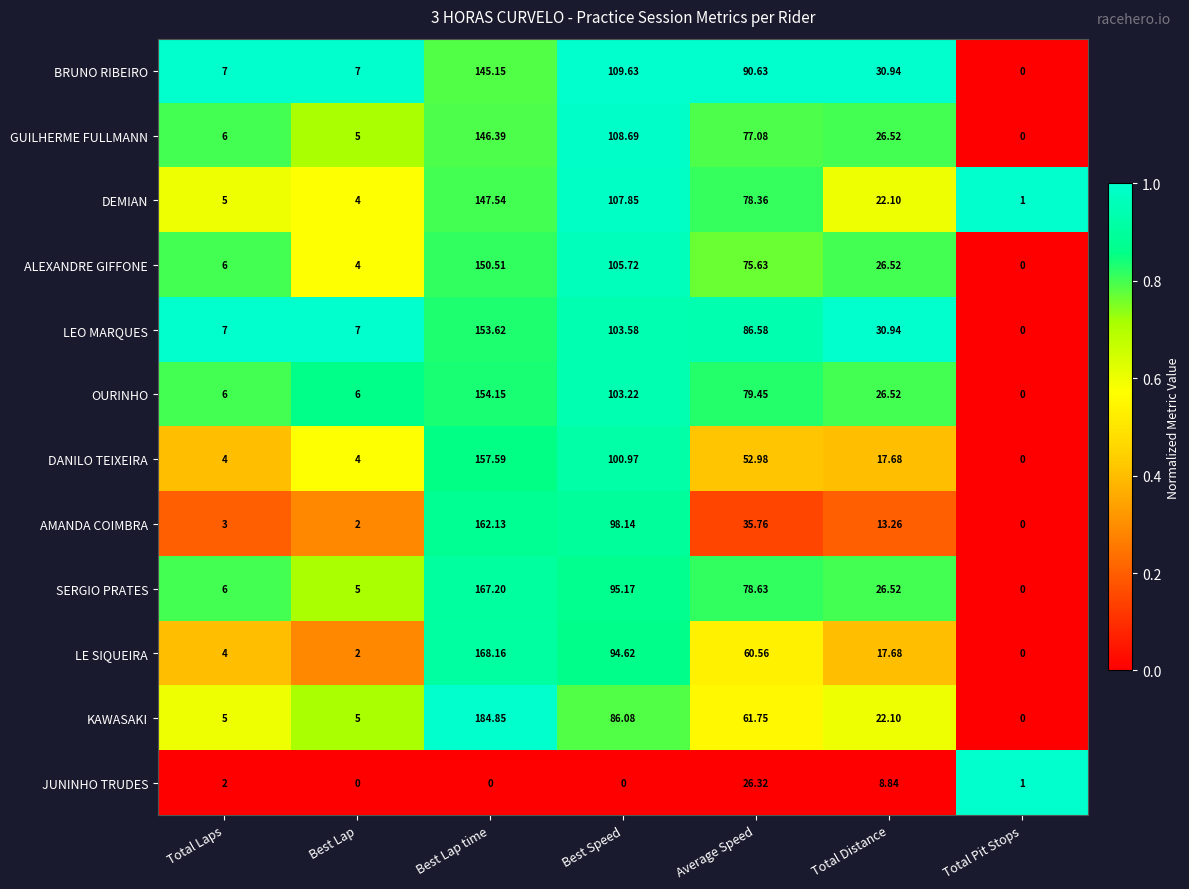

List the labels in order of SERGIO PRATES value, largest first.

Best Lap time, Best Speed, Average Speed, Total Distance, Total Laps, Best Lap, Total Pit Stops